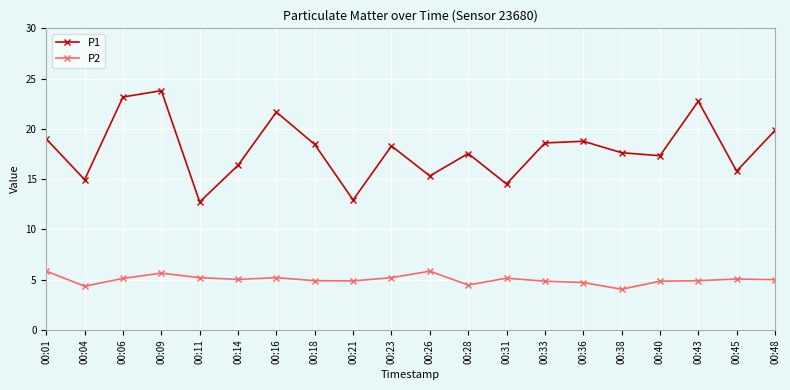

Rank the series by their average value, from lowest to highest.

P2, P1